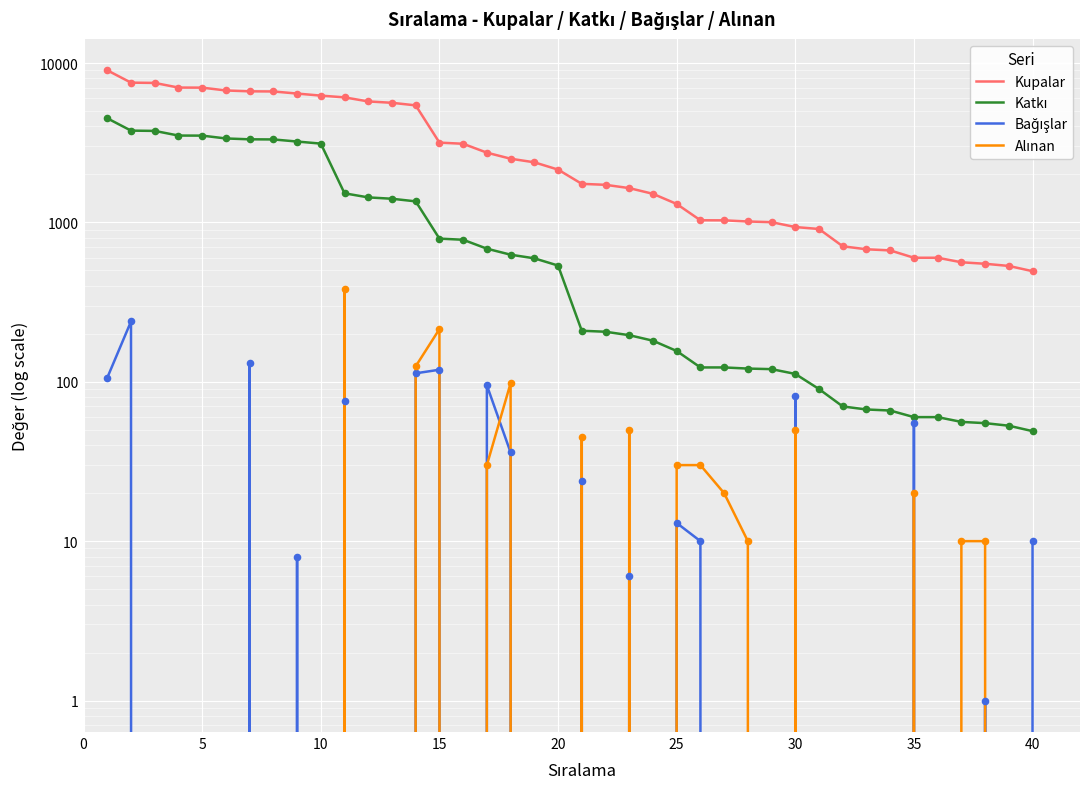

Which series contains the lowest Y value?

Bağışlar